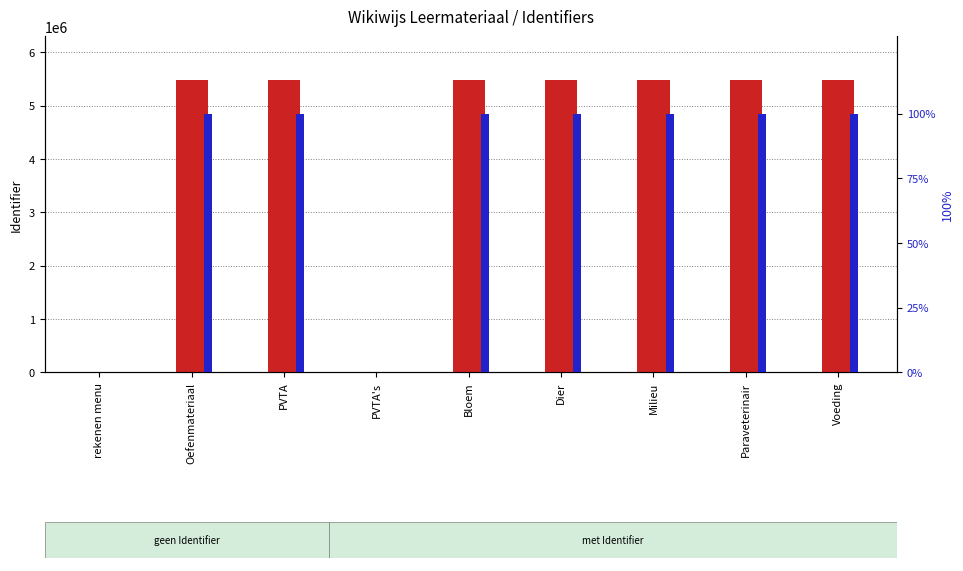

What value does the percentile rank within the sample series have at Dier, to the nearest 5?

100